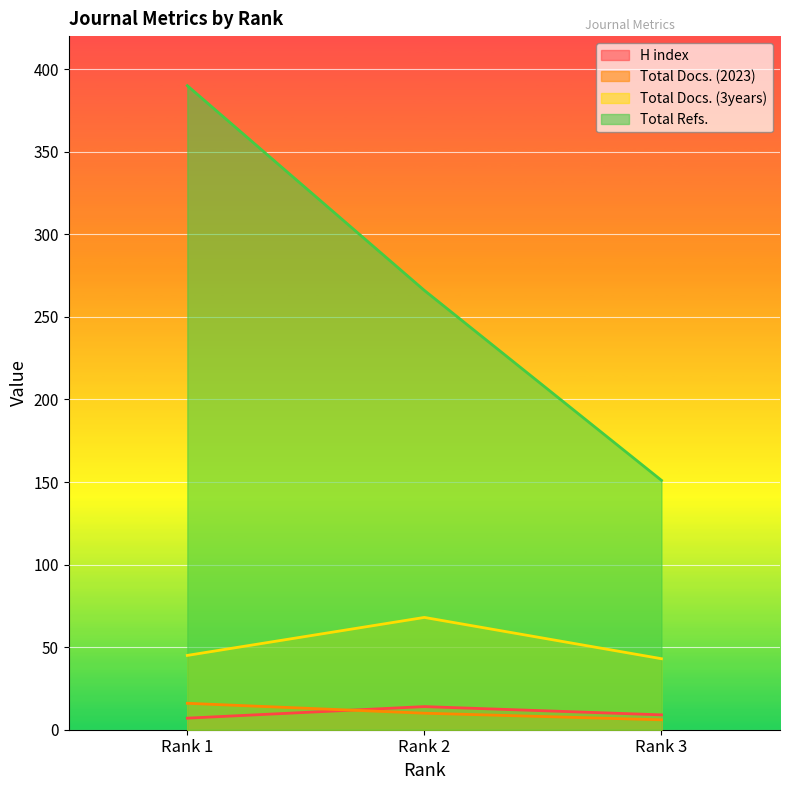

At which label is Total Docs. (2023) closest to 11?

Rank 2